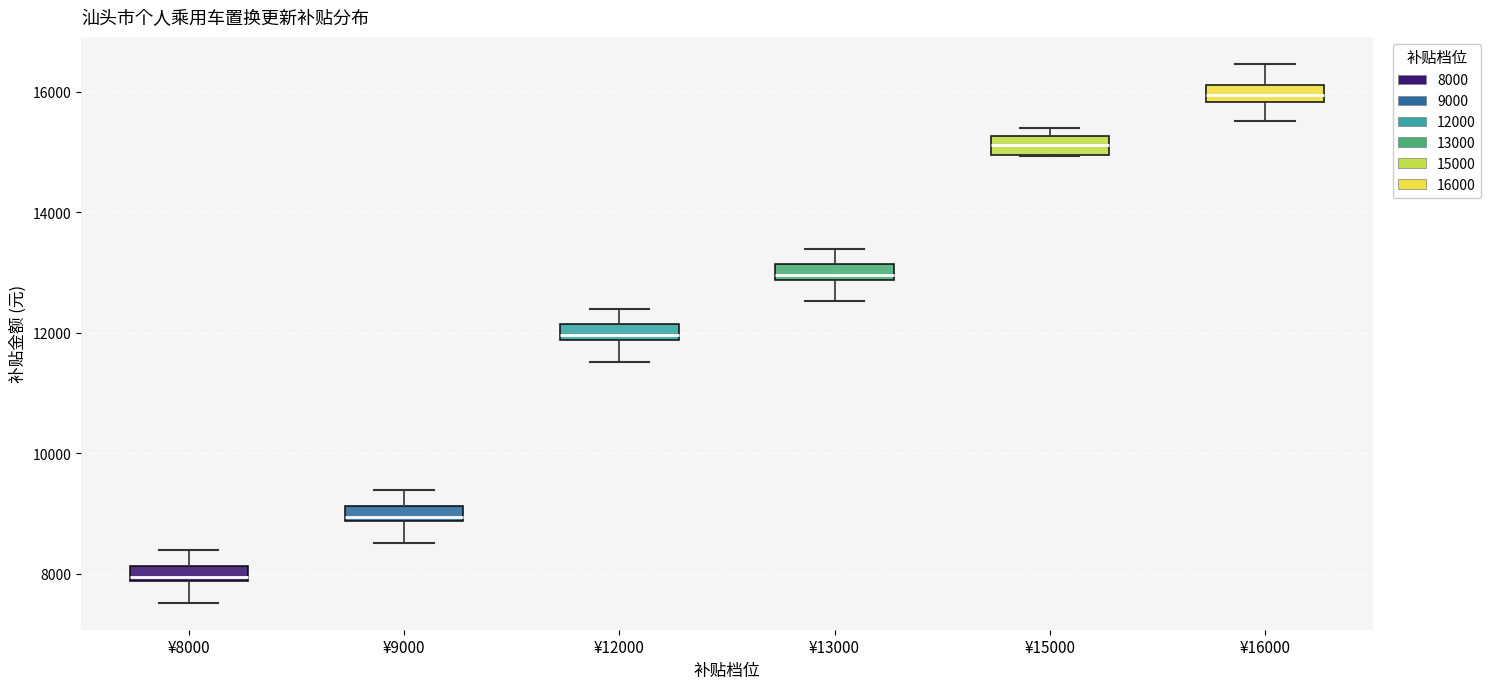

Which box has the highest median line?

¥16000